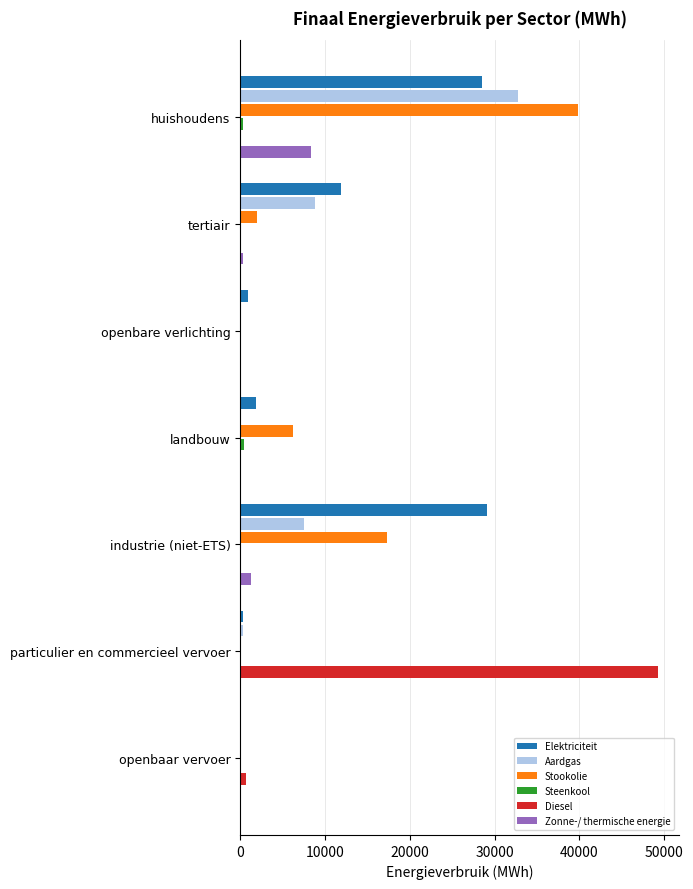

What is the maximum value shown in the chart?

49296.3